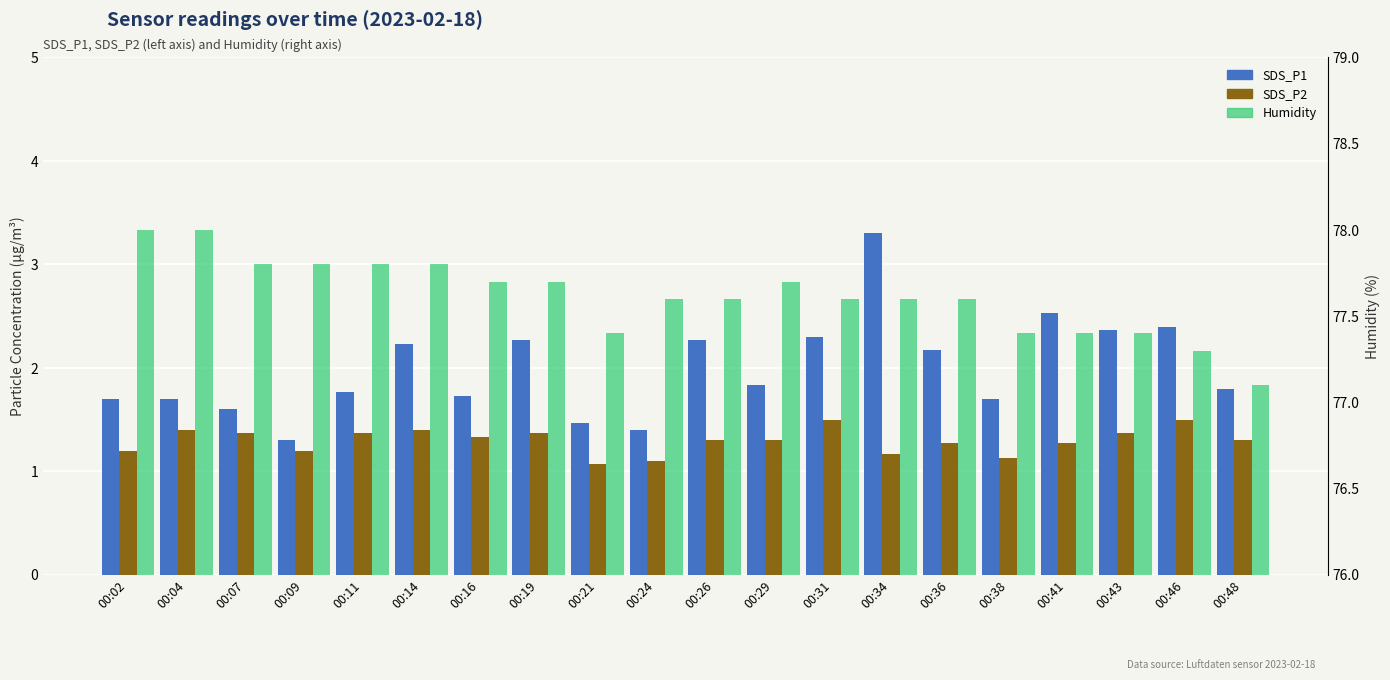

How many bars are there in each group?

3